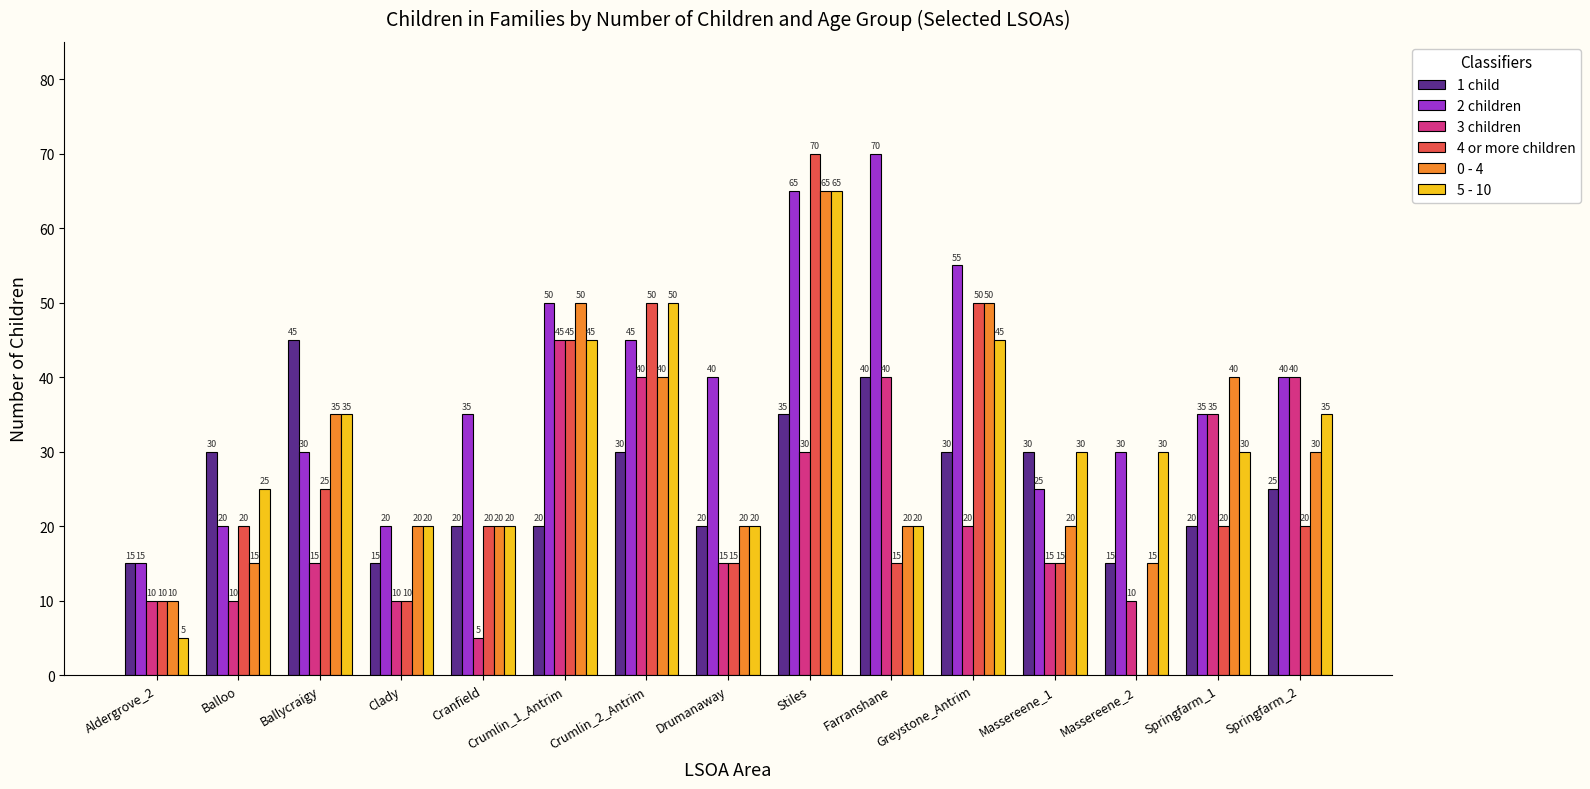

Is it true that 1 child equals 65 at Farranshane?

False